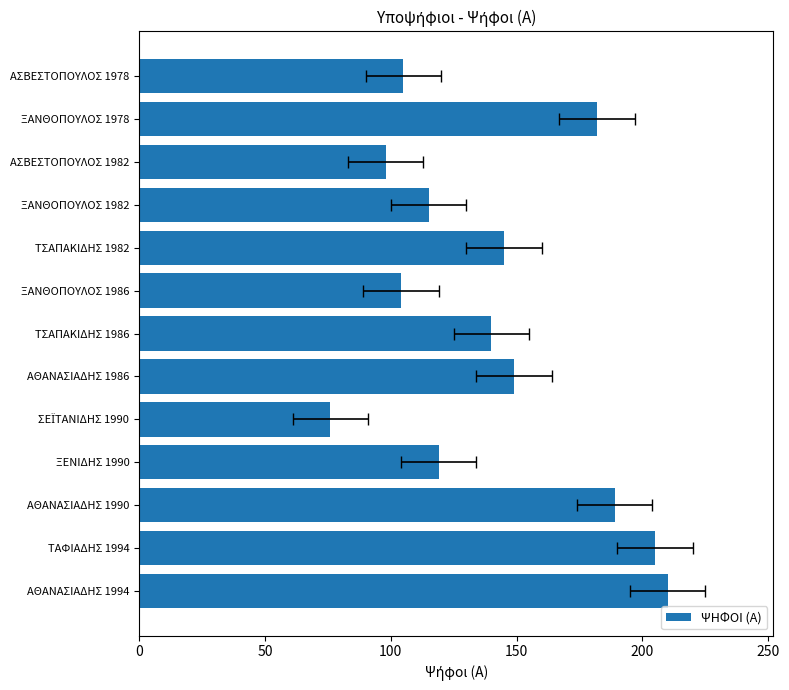

What is the difference between the maximum and minimum values?

134